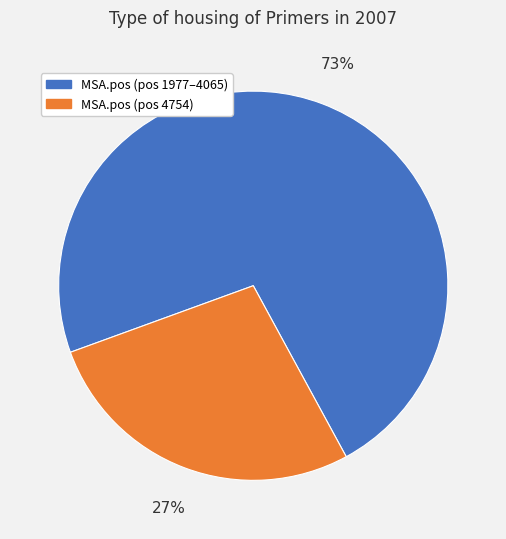

Is there a majority slice in this chart?

Yes